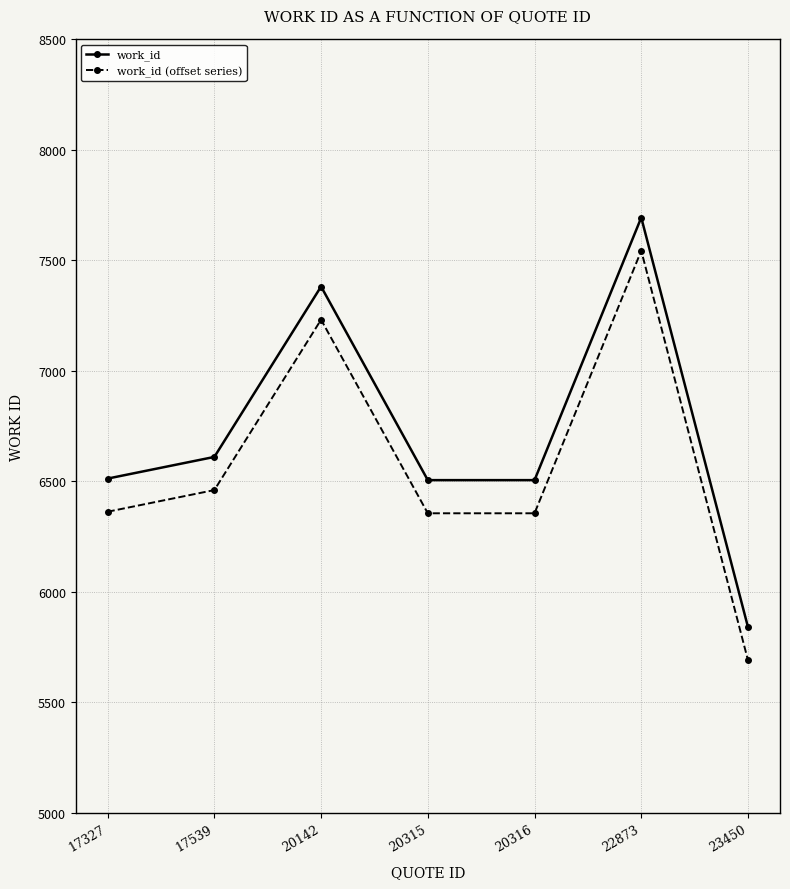

True or false: work_id and work_id (offset series) cross at least once.

False